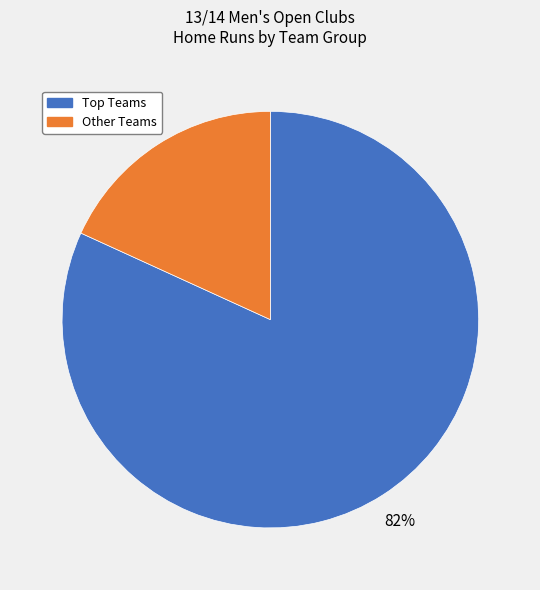

Does any single category account for the majority?

Yes